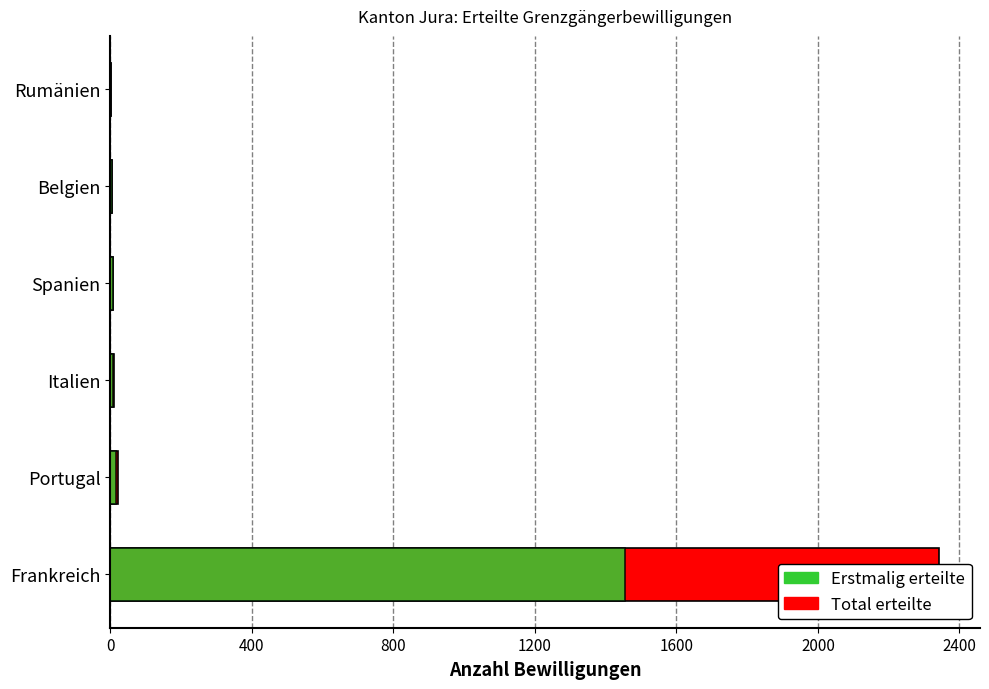

Reading right to left, list all the values displayed in this chart.

Total erteilte Bewilligungen: 3	5	9	11	23	2341
Erstmalig erteilte Bewilligungen: 2	4	7	7	15	1456